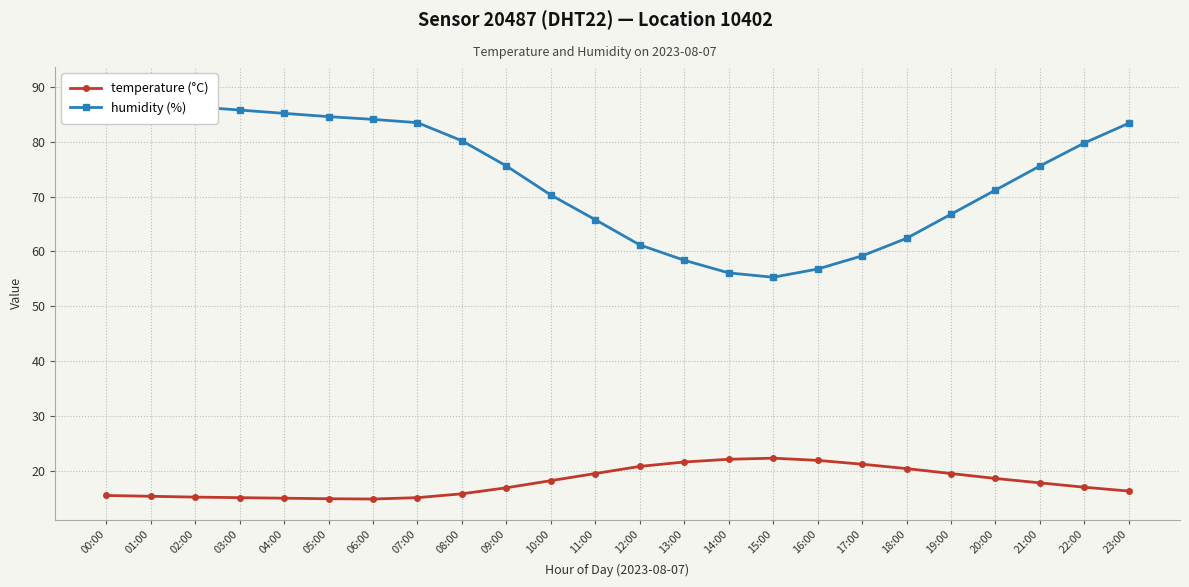

Is it true that humidity (%) equals 36.2 at 13:00?

False